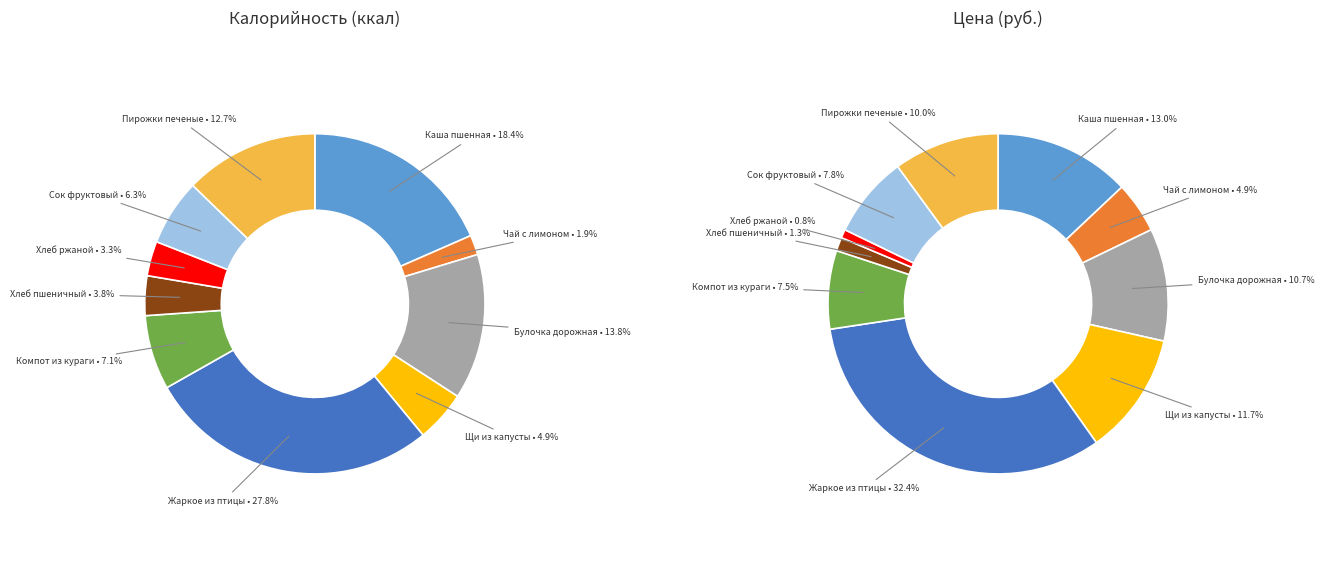

Does Компот из кураги account for over 50% of the chart?

No